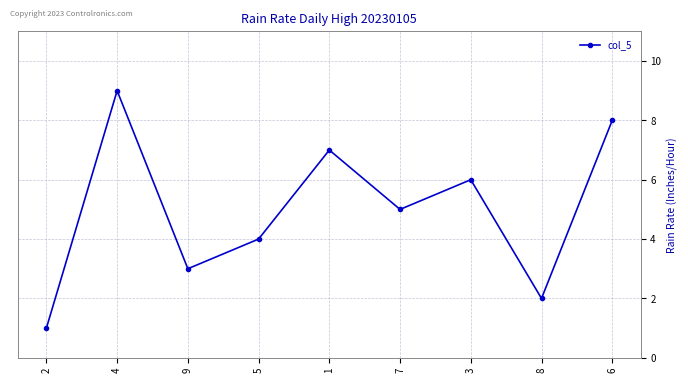

What is the value of the 6th point from the left?

5